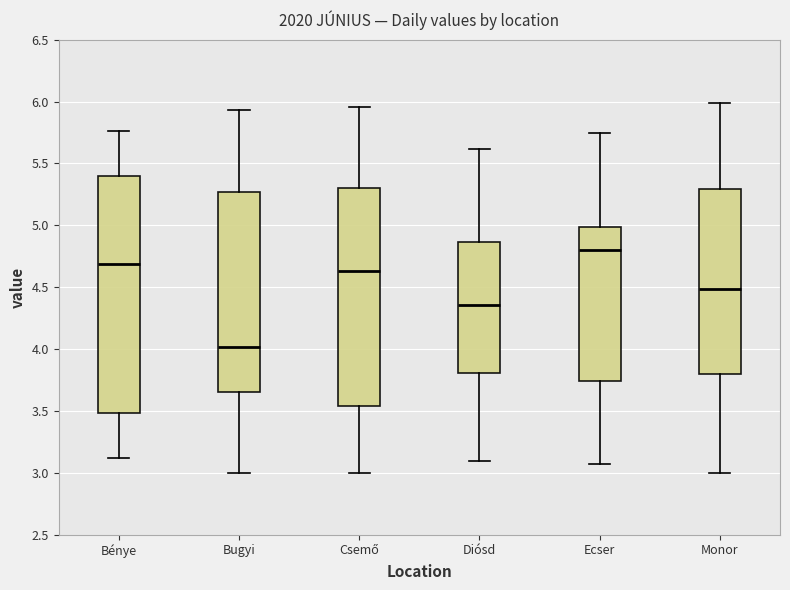

Which box's median line is the lowest?

Bugyi